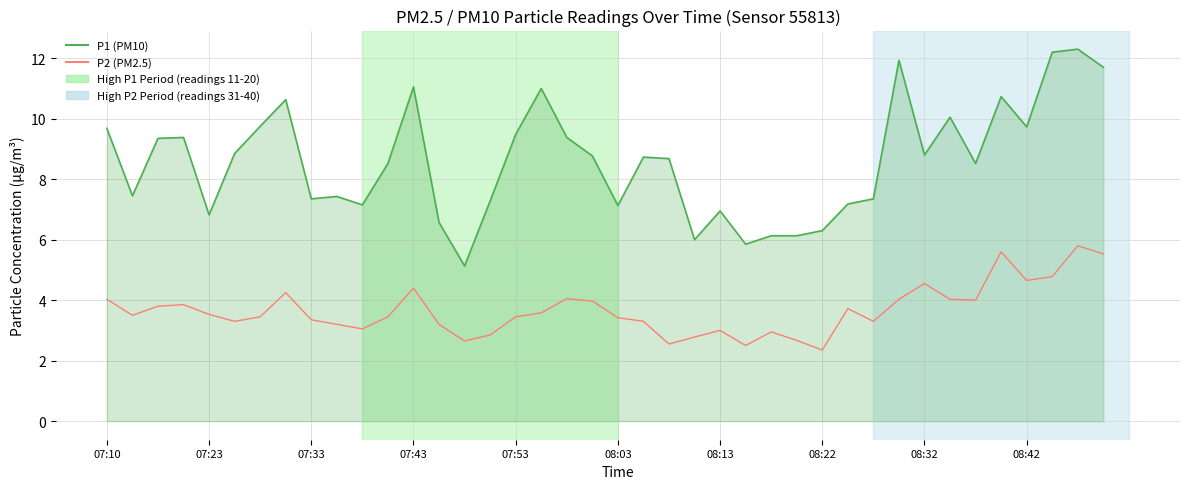

How many data points does each series have?

40